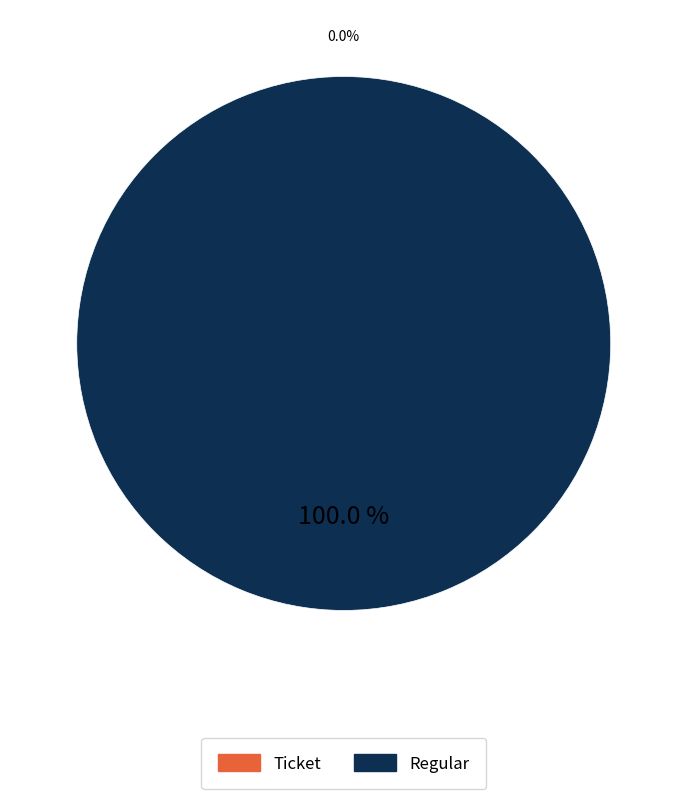

Which has a higher value, Regular or Ticket?

Regular